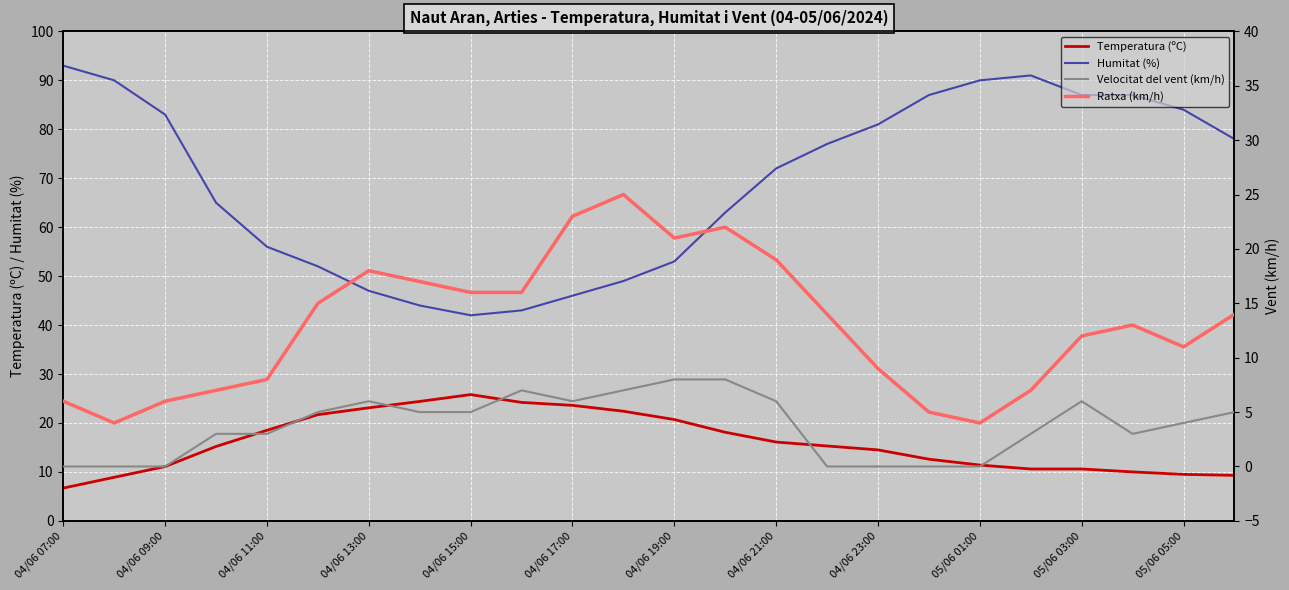

After their last crossing, which series has the higher values: Ratxa (km/h) or Temperatura (ºC)?

Ratxa (km/h)